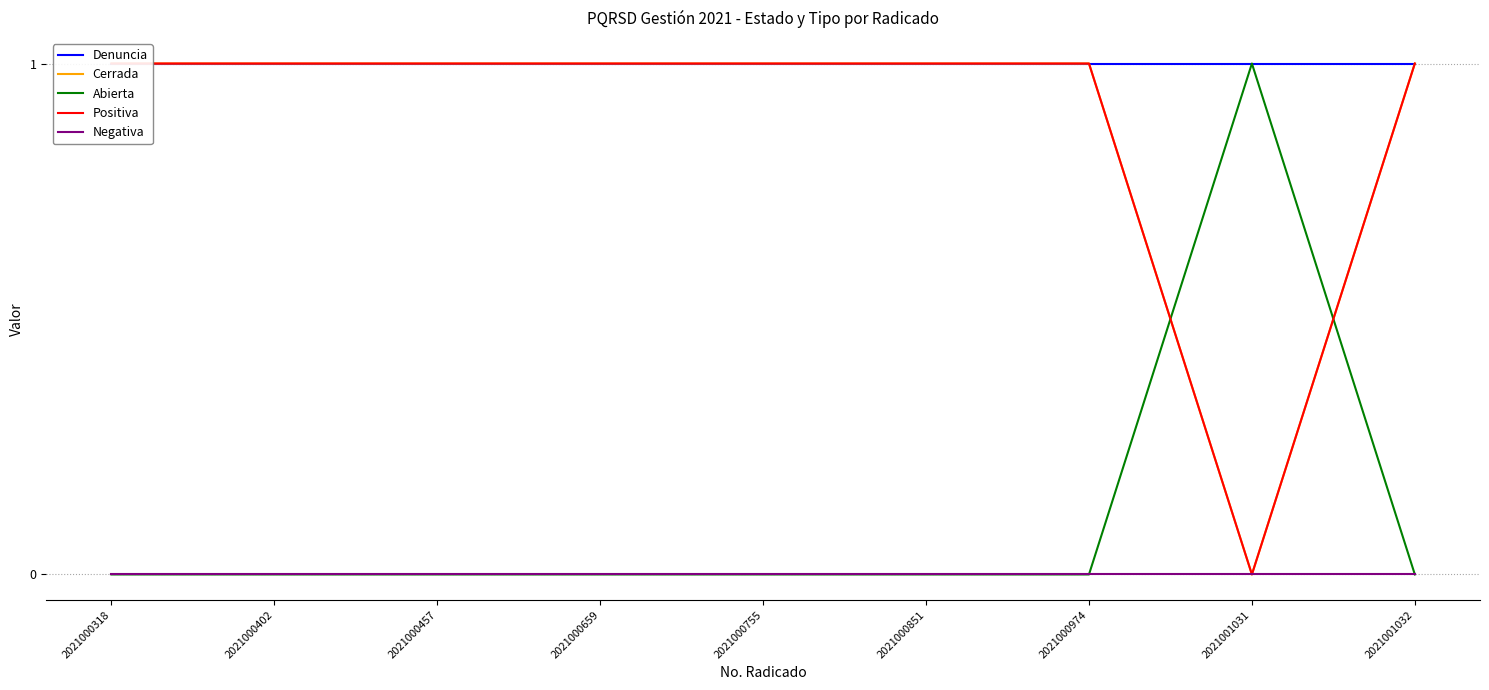

How many lines are shown in the chart?

5